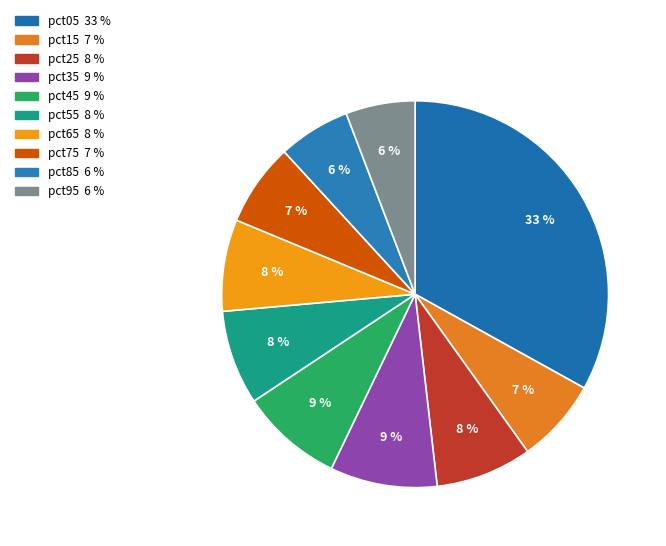

Is there a majority slice in this chart?

No